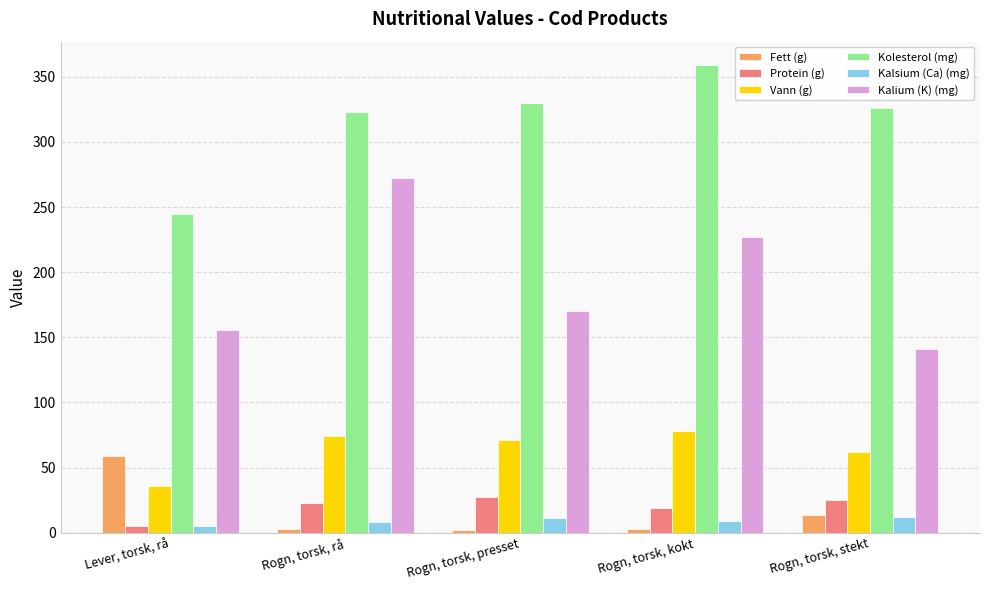

How many bars are there in total?

30